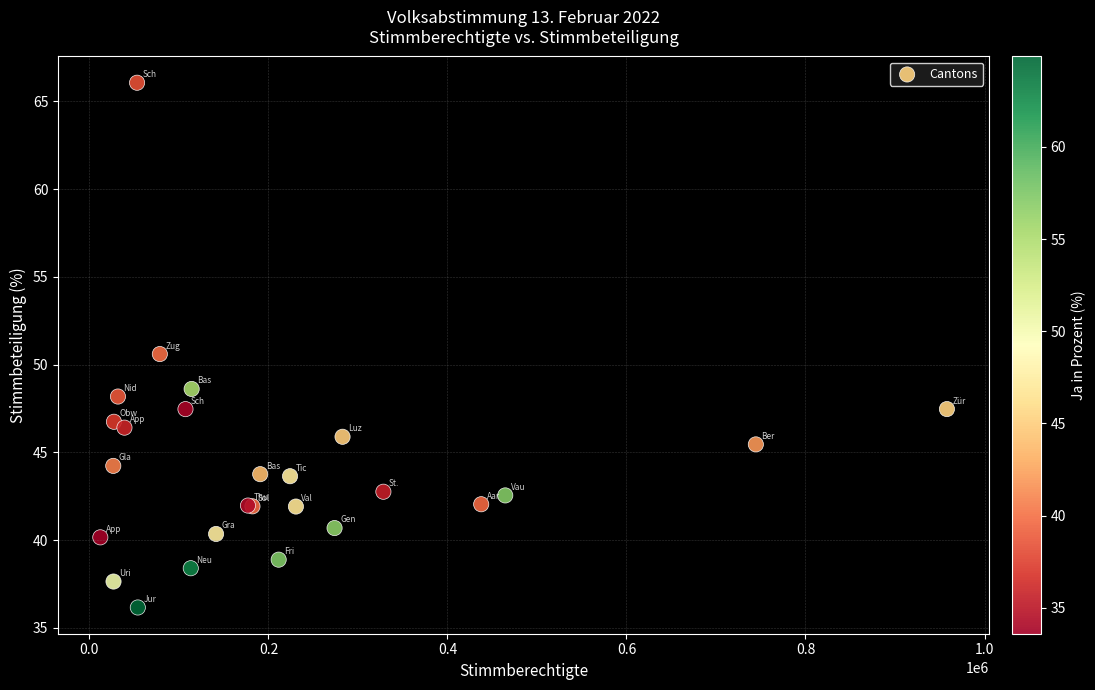

What Y value in the scatter plot is closest to 51?

50.6